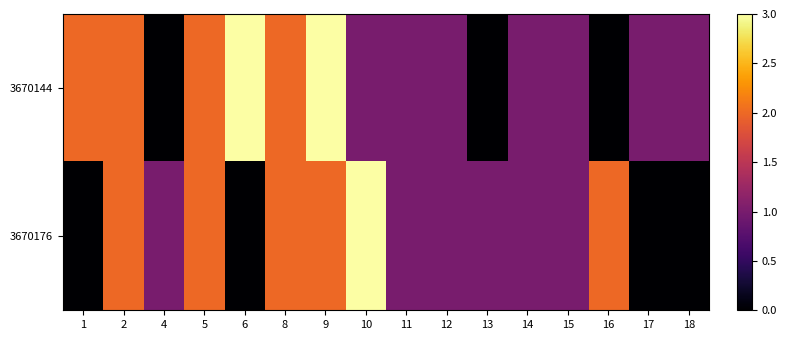

Which label corresponds to the largest value in the chart?

6